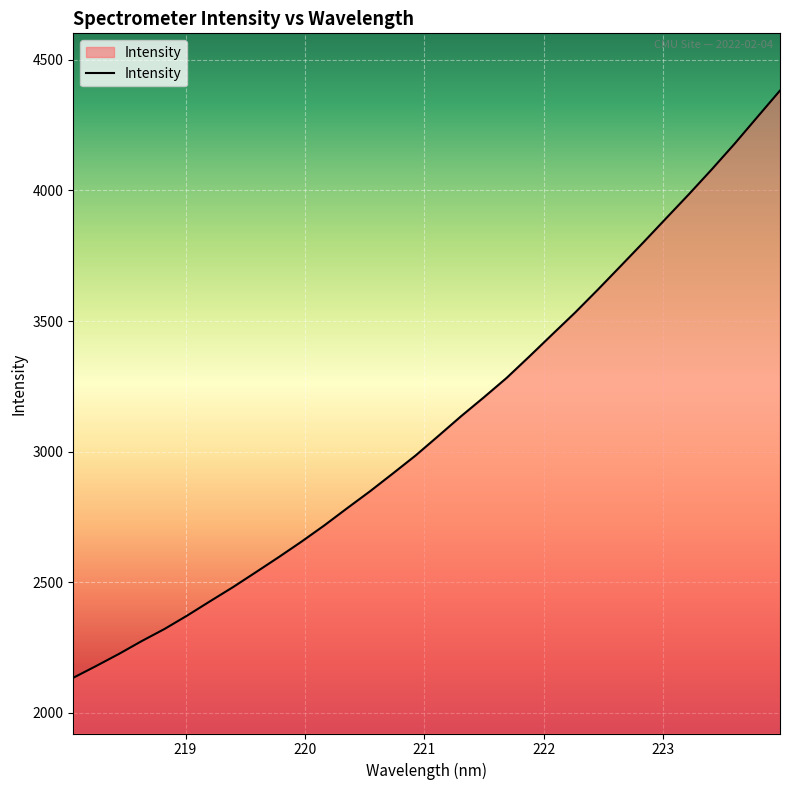

What is the minimum value shown in the chart?

2133.9